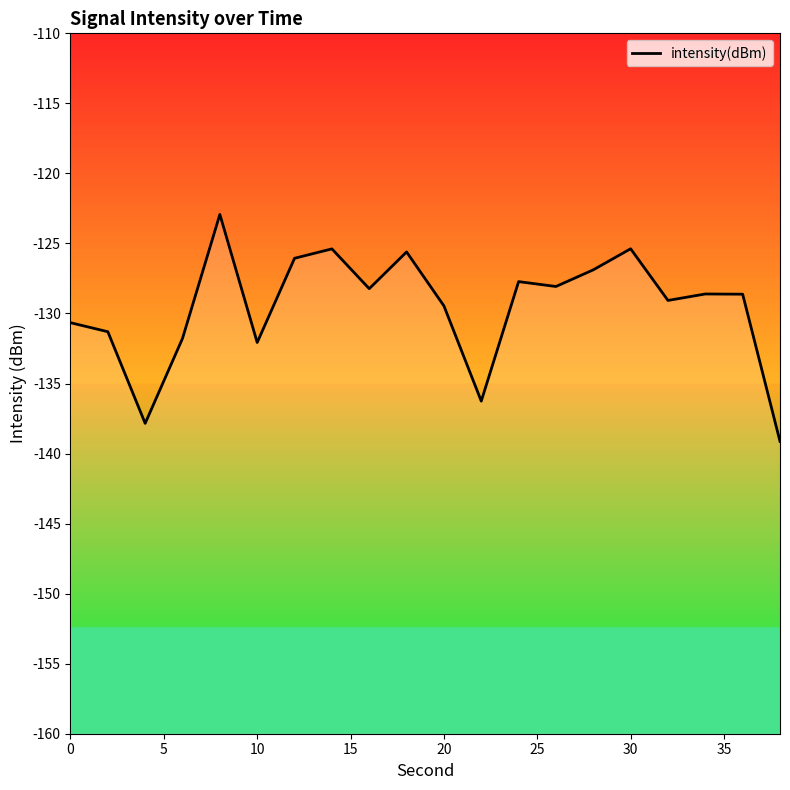

How many lines are shown in the chart?

1